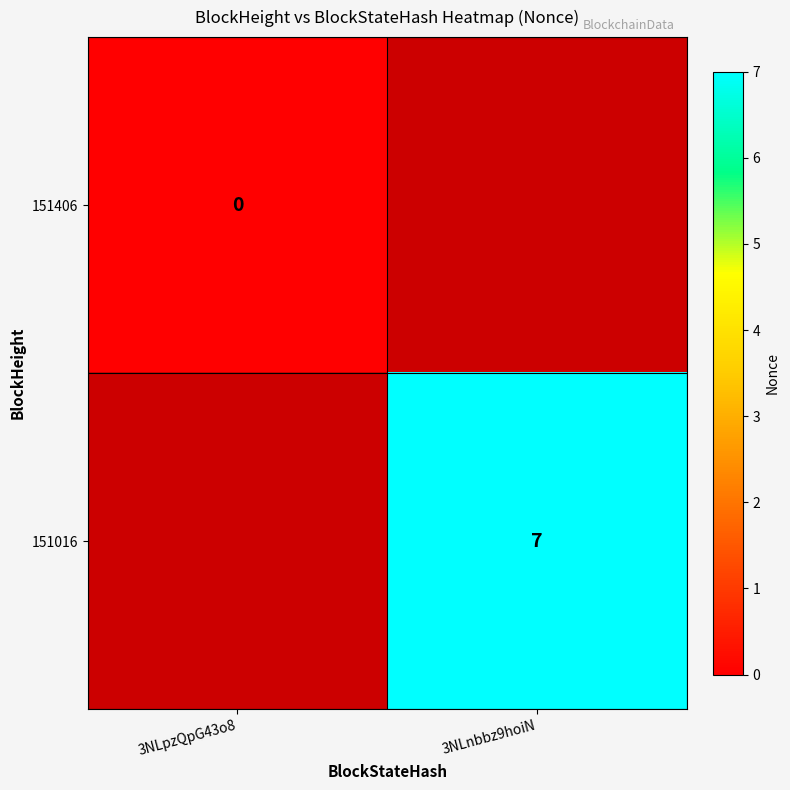

Is it true that 151016 equals 2 at 3NLnbbz9hoiN?

False